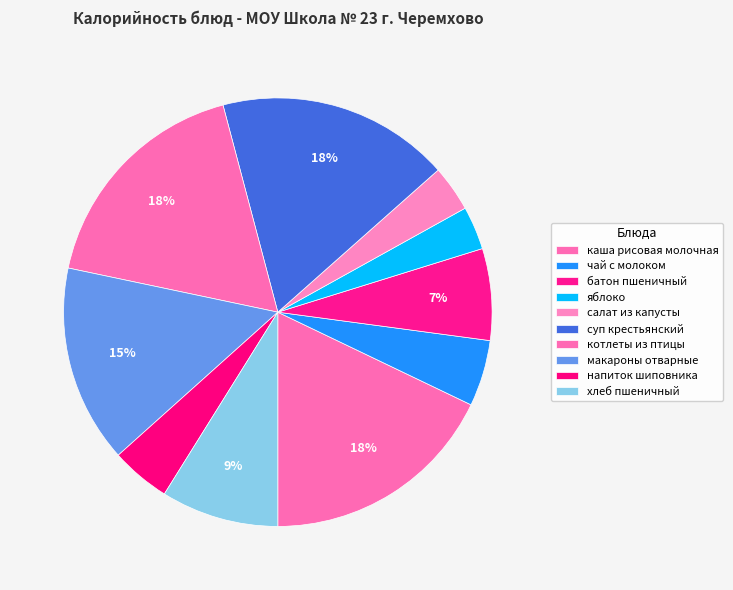

What portion of the pie excludes макароны отварные?

85.1%